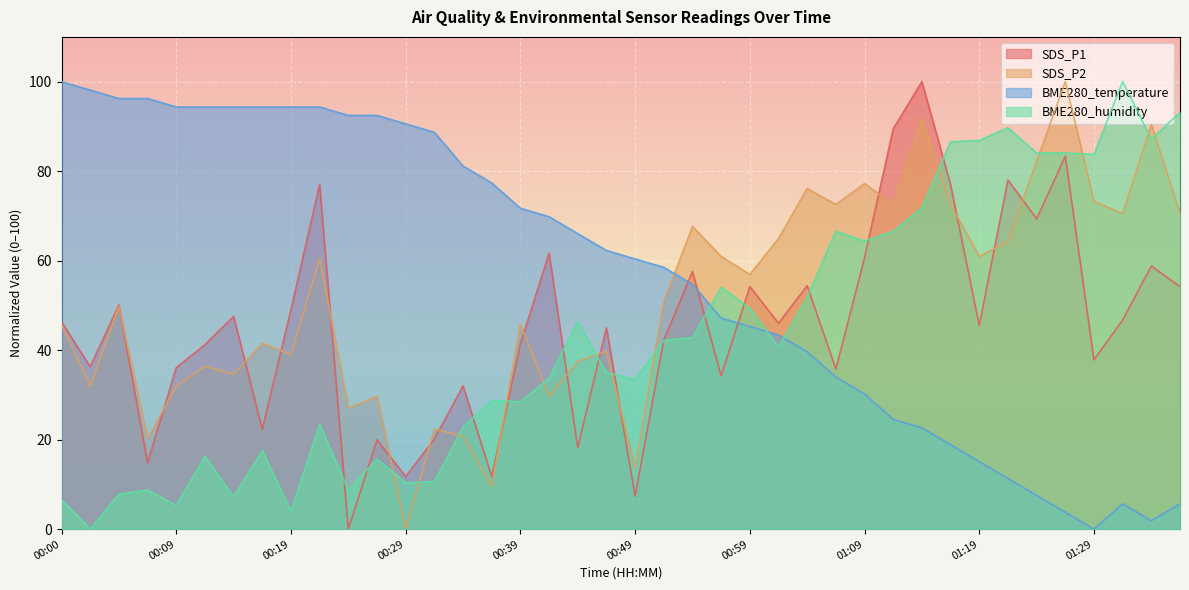

The value of BME280_humidity at 00:22 is 12.3. True or false?

False